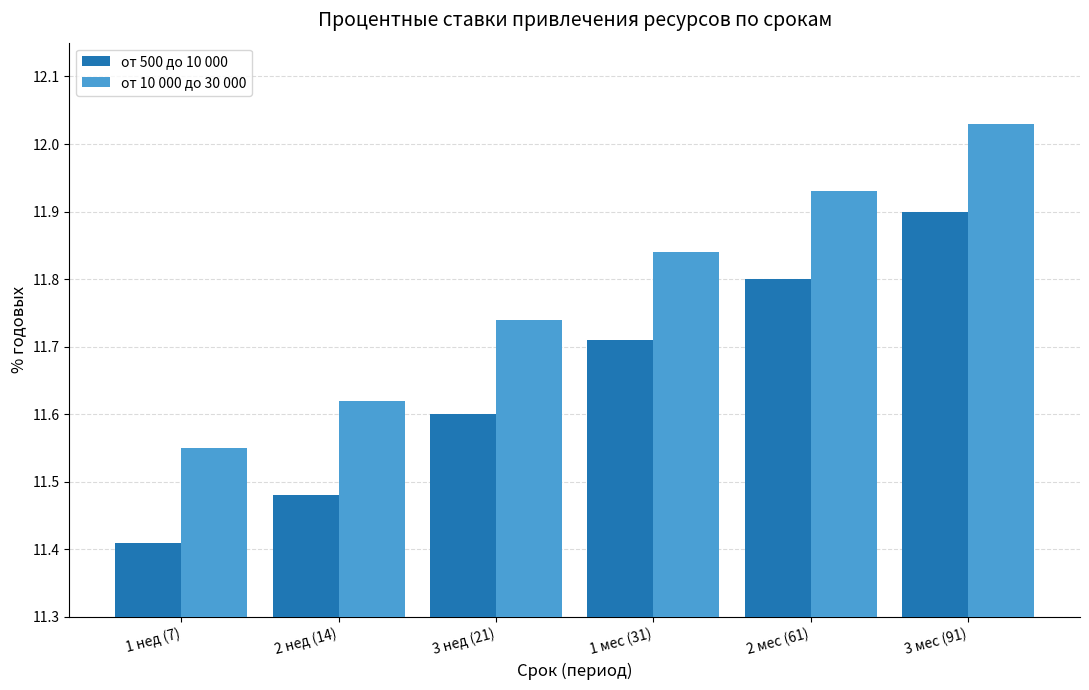

What is the label of the 2nd bar from the left?

2 нед (14)